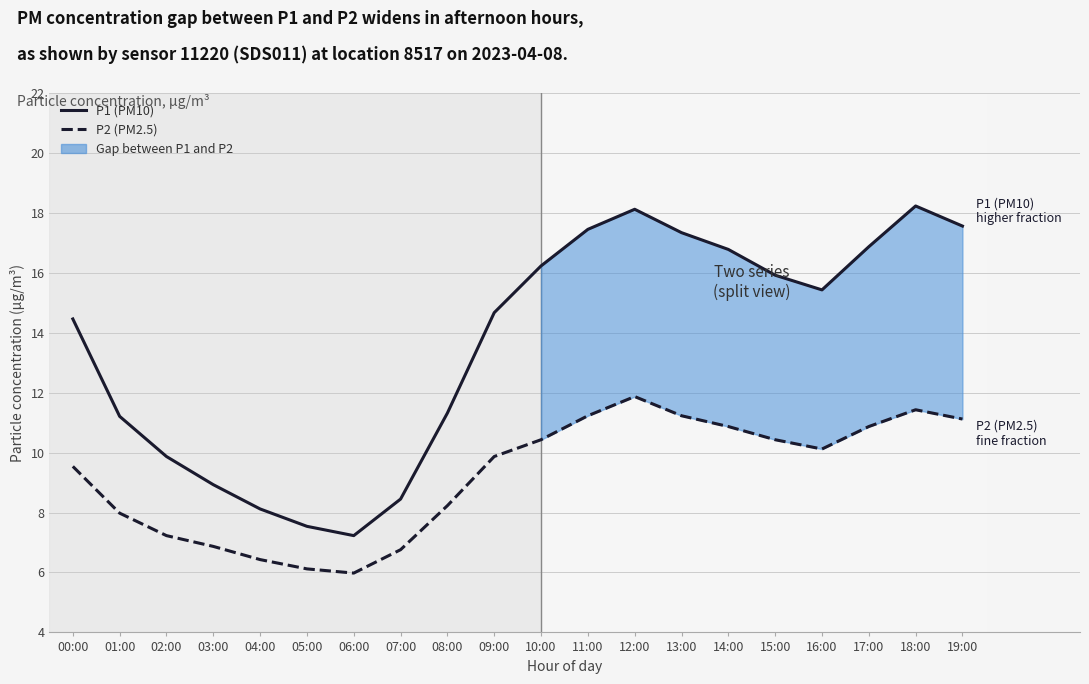

Reading left to right, extract all data points from this chart.

P1 (PM10): 00:00=14.5	01:00=11.2	02:00=9.9	03:00=8.9	04:00=8.1	05:00=7.5	06:00=7.2	07:00=8.4	08:00=11.3	09:00=14.7	10:00=16.2	11:00=17.4	12:00=18.1	13:00=17.3	14:00=16.8	15:00=15.9	16:00=15.4	17:00=16.9	18:00=18.2	19:00=17.6
P2 (PM2.5): 00:00=9.5	01:00=8.0	02:00=7.2	03:00=6.9	04:00=6.4	05:00=6.1	06:00=6.0	07:00=6.8	08:00=8.2	09:00=9.9	10:00=10.4	11:00=11.2	12:00=11.9	13:00=11.2	14:00=10.9	15:00=10.4	16:00=10.1	17:00=10.9	18:00=11.4	19:00=11.1